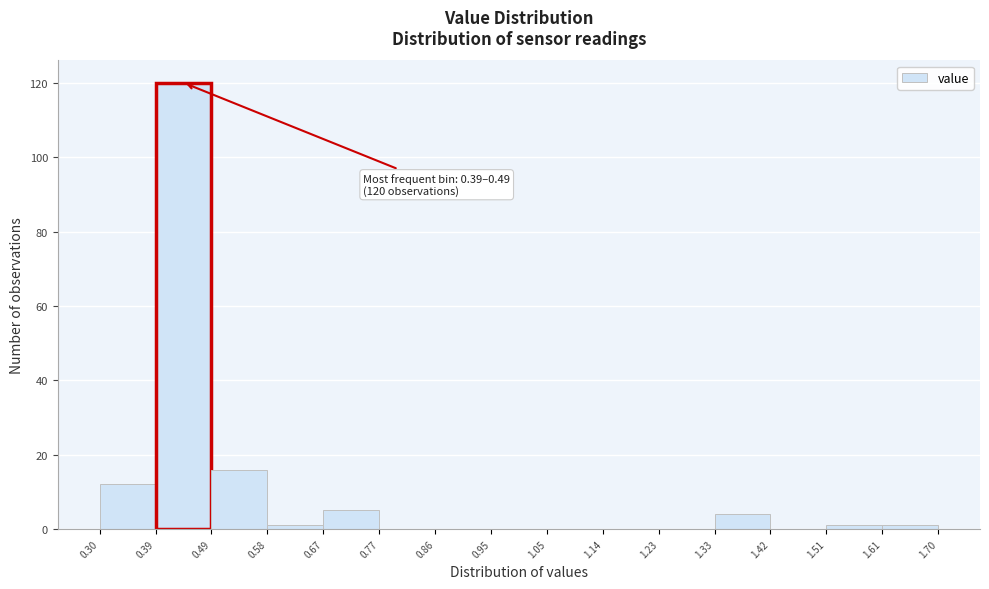

Over which range of the x-axis is the bar tallest?

0.39 to 0.49